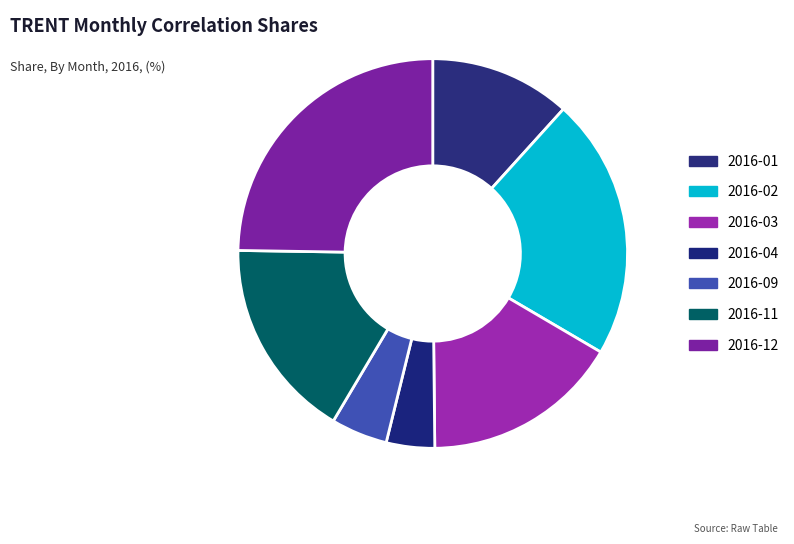

Is it true that 2016-12 is 25% of the pie?

True